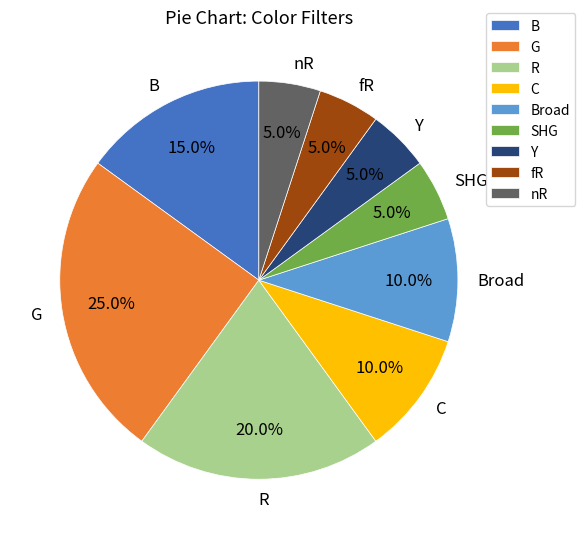

To the nearest percent, what is the average slice percentage?

11%